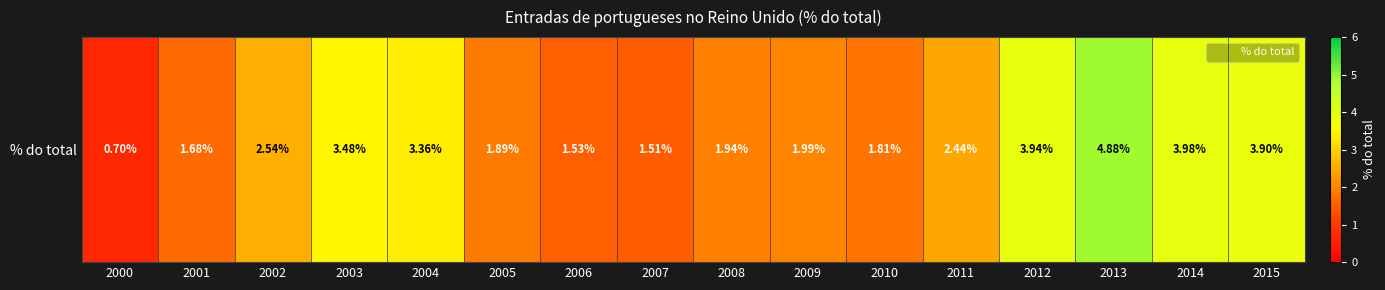

List the labels in order of value, largest first.

2013, 2014, 2012, 2015, 2003, 2004, 2002, 2011, 2009, 2008, 2005, 2010, 2001, 2006, 2007, 2000